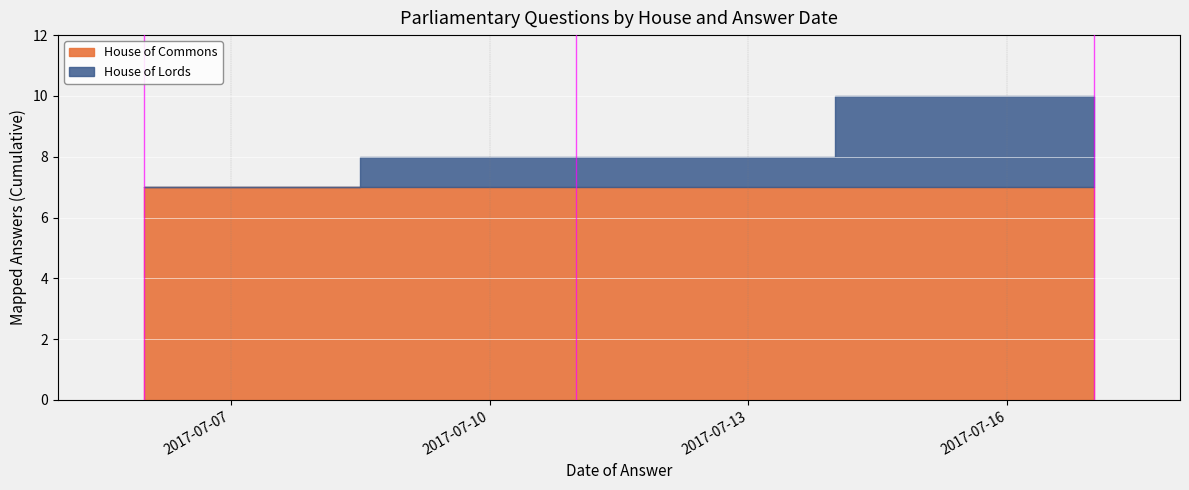

At which label does House of Commons reach its minimum?

2017-07-11